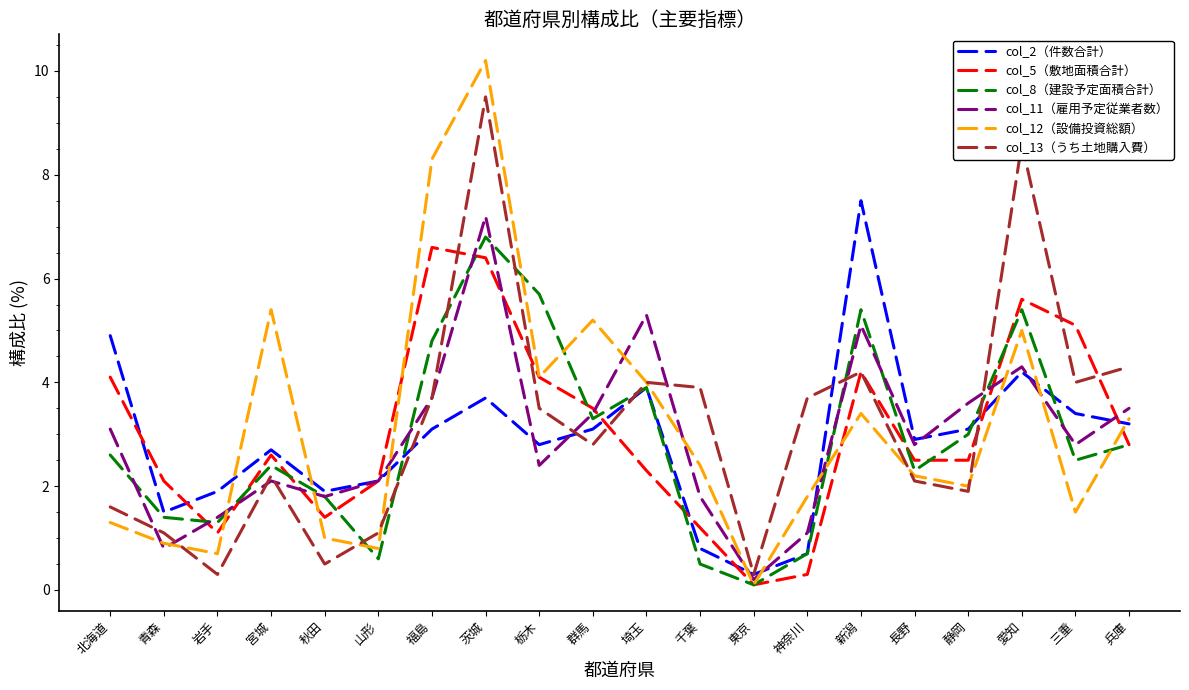

The col_11（雇用予定従業者数） series shows 0.8 at 青森. True or false?

True